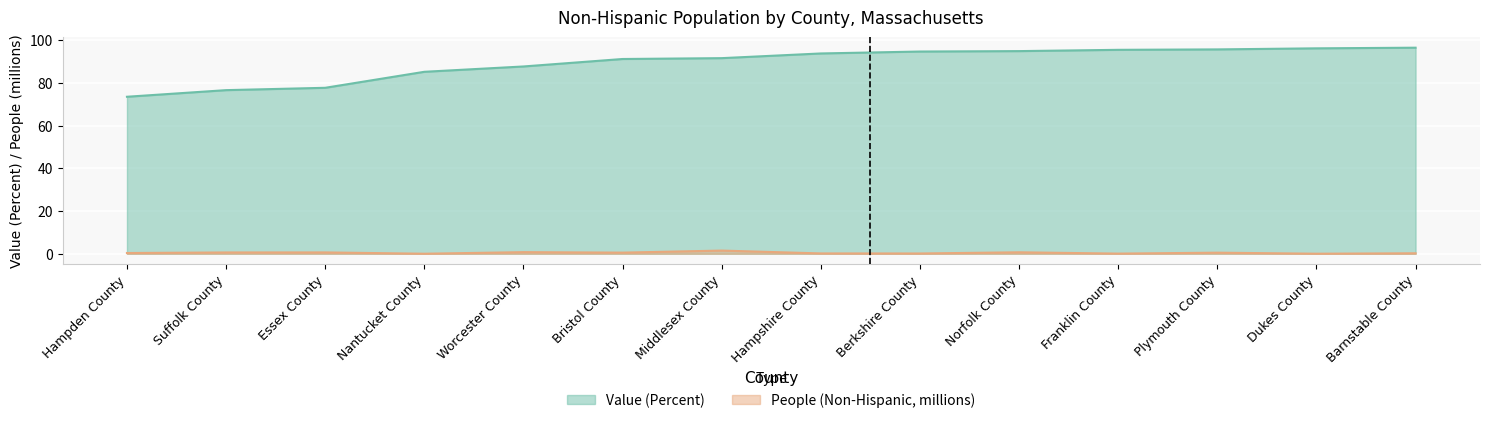

Where is the first local minimum for People (Non-Hispanic)?

Nantucket County